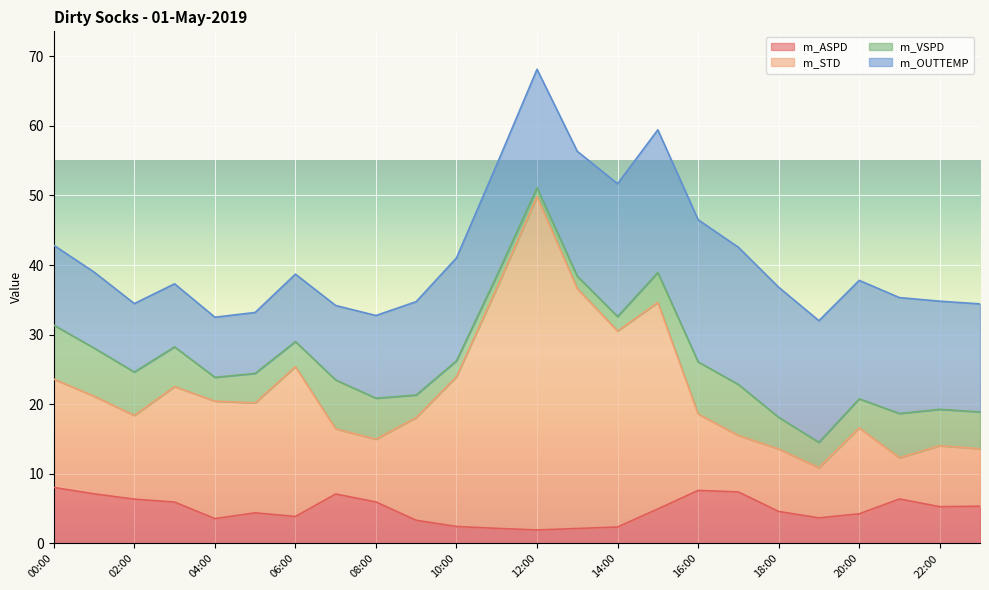

What is the total value across all series at 22:00?

34.8